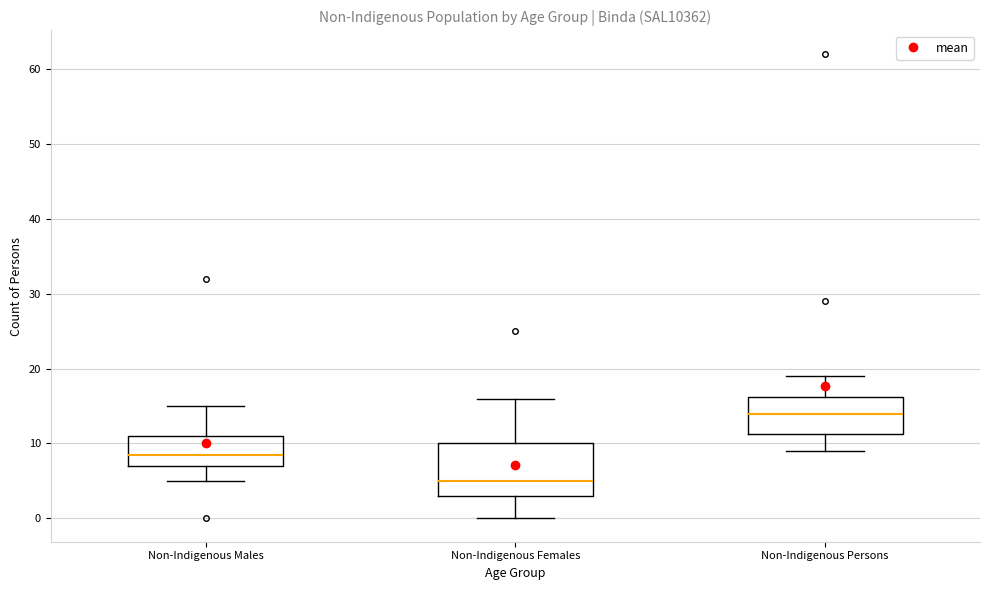

Reading left to right, transcribe this box plot: for each box, give where its median line is, the range the box spans, and where its two whiskers end, as read against the y-axis. The values are not printed on the chart, so give them approximately, as read against the axis.

Non-Indigenous Males: median 9, box 7 to 11, whiskers 5 to 15
Non-Indigenous Females: median 5, box 3 to 10, whiskers 0 to 16
Non-Indigenous Persons: median 14, box 11 to 16, whiskers 9 to 19